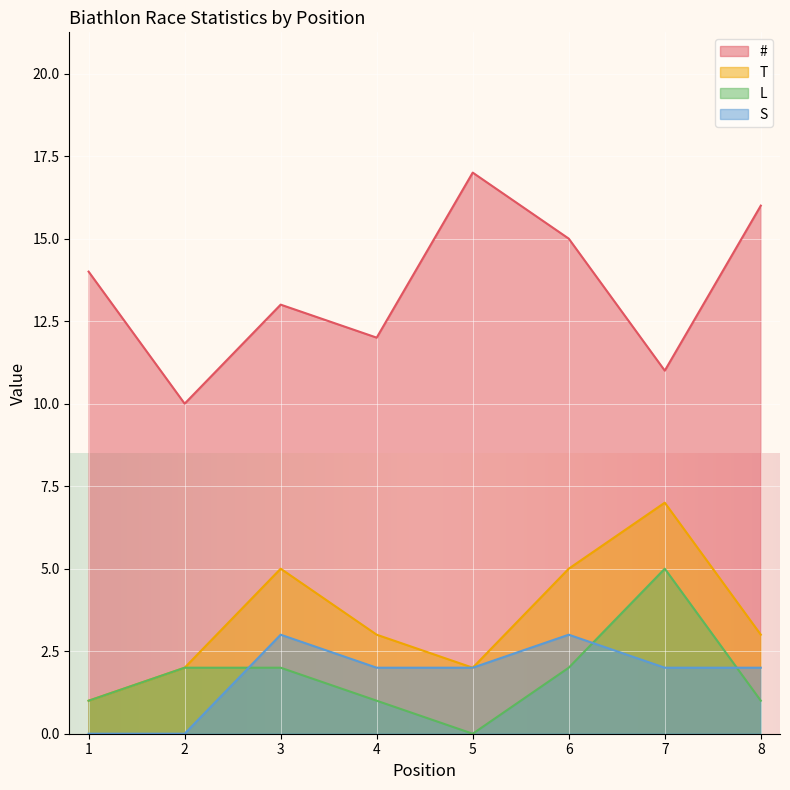

How many interior local peaks does the S series have?

2